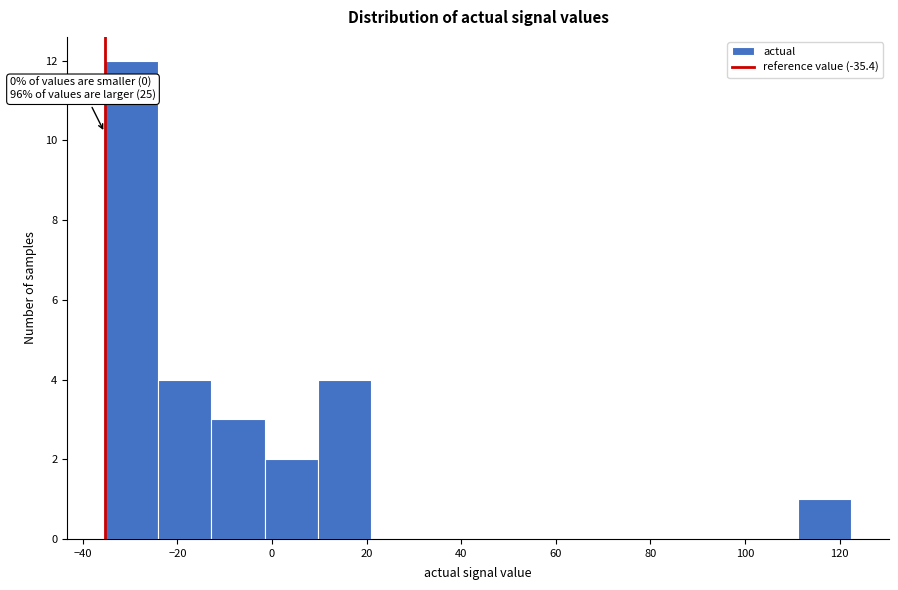

Over which range of the x-axis is the bar tallest?

-36 to -24